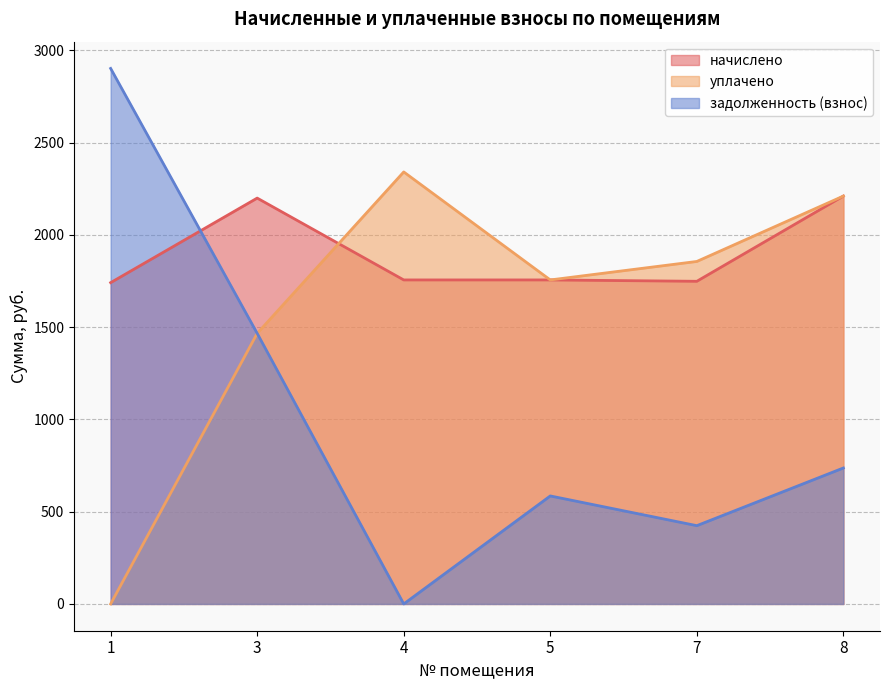

What are all the series names shown in the legend?

начислено, уплачено, задолженность (взнос)